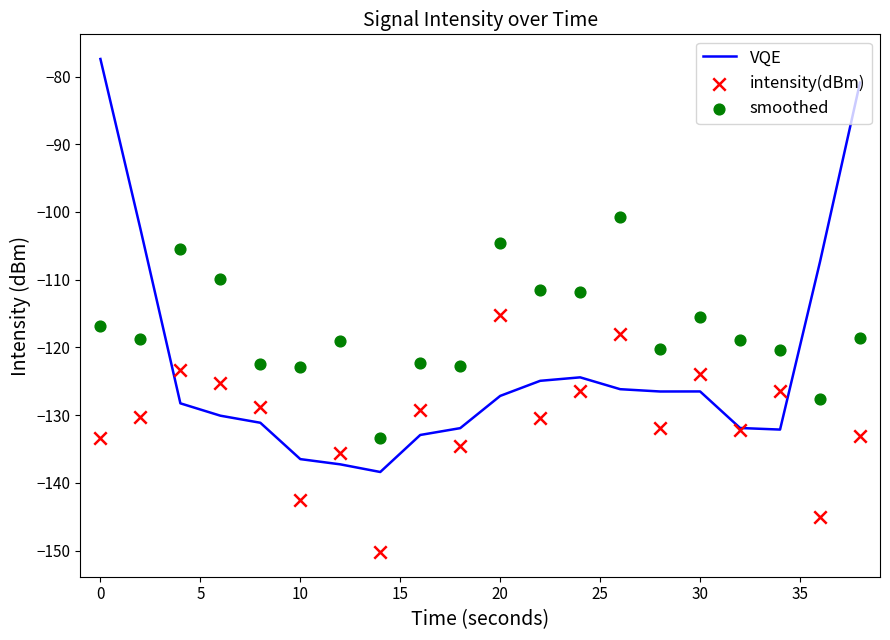

Which series contains the lowest Y value?

intensity(dBm)